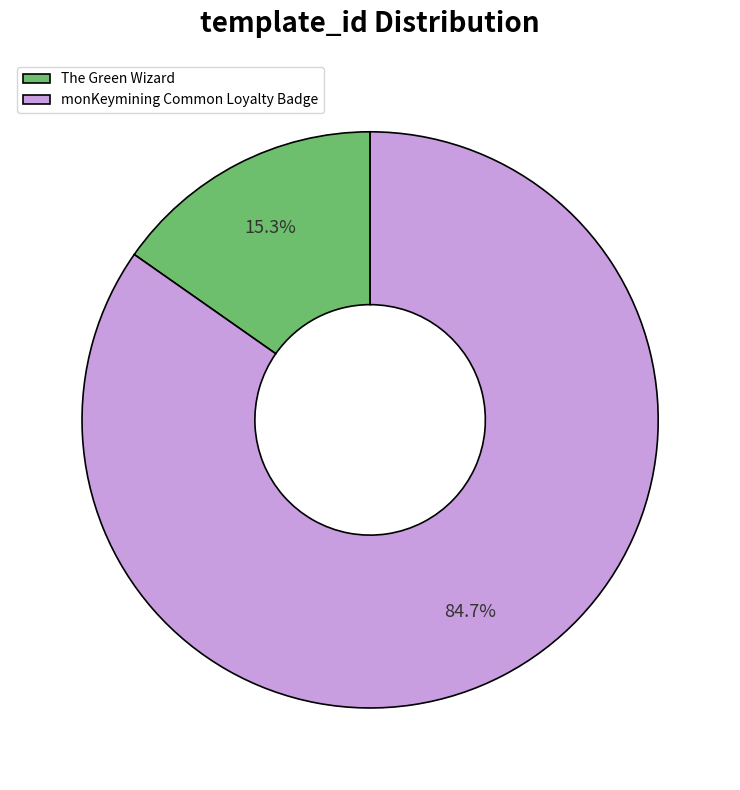

To the nearest percent, what is the difference between the largest and smallest slice percentages?

69%